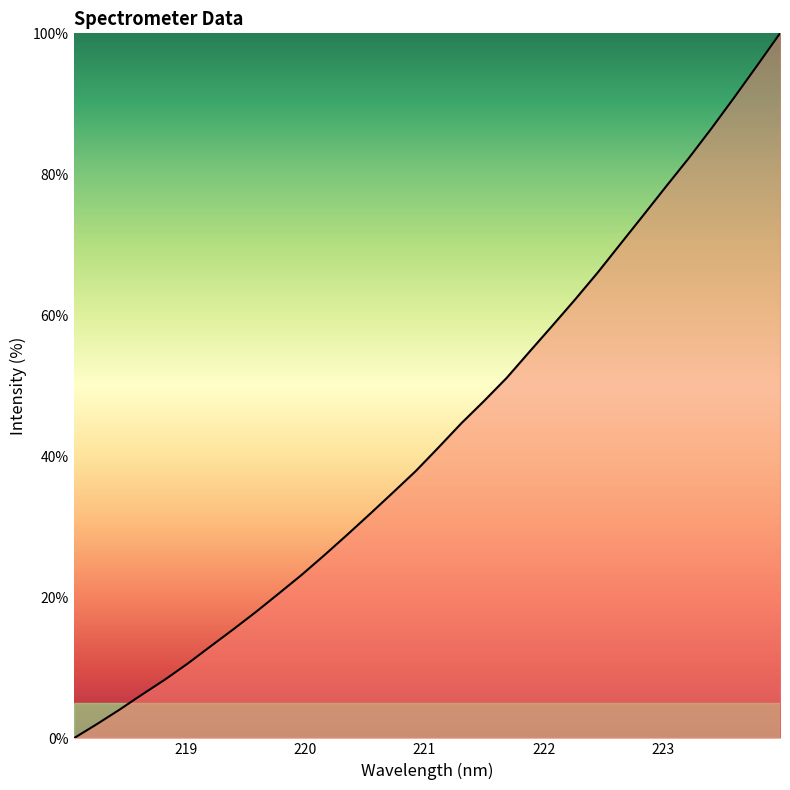

How many values are below 41?

16